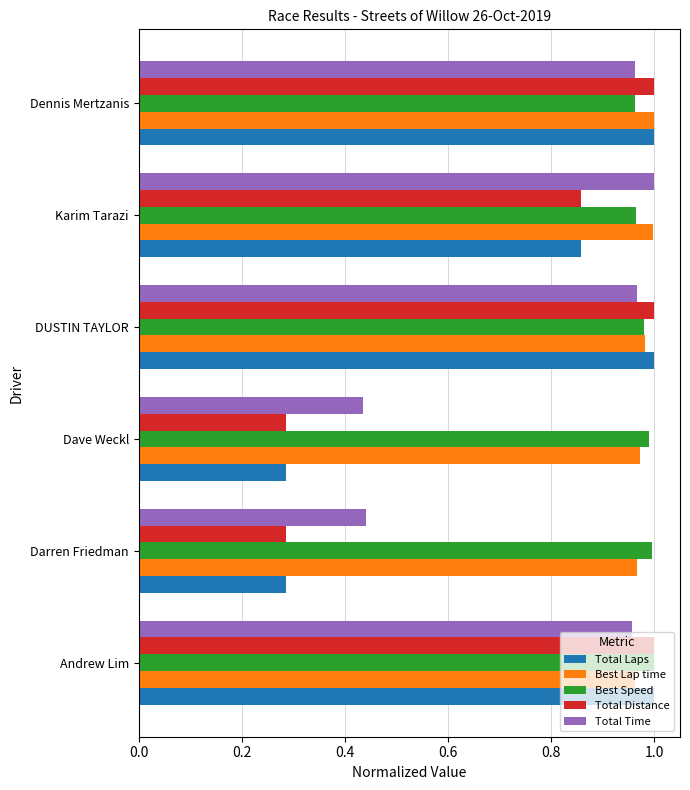

What is the total value across all series at Andrew Lim?

4.9